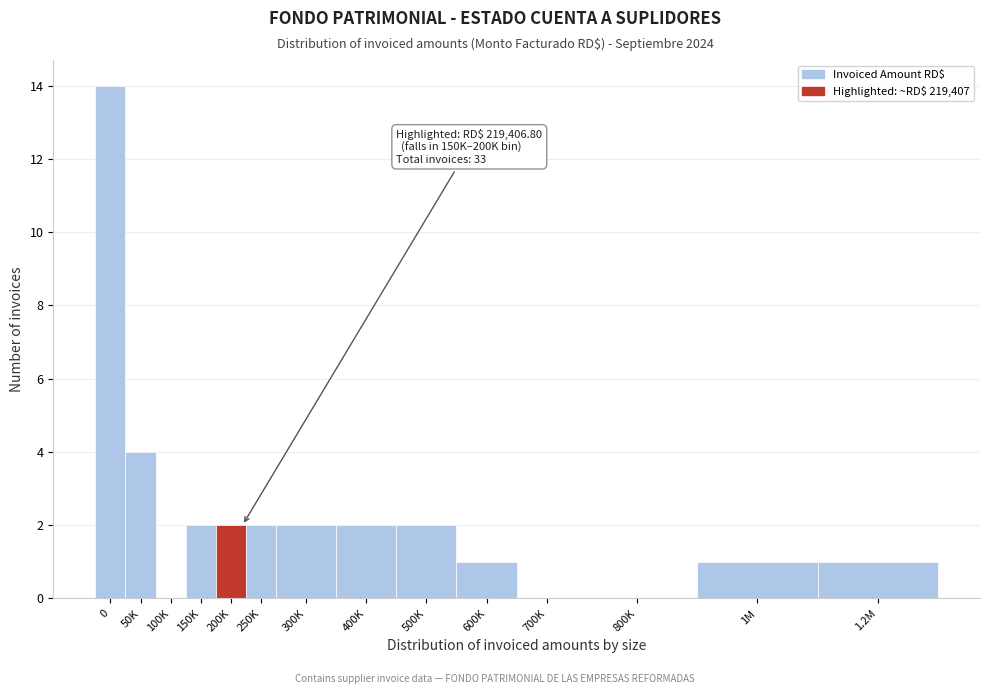

Reading left to right, extract all data points from this chart.

0=14	50K=4	100K=0	150K=2	200K=2	250K=2	300K=2	400K=2	500K=2	600K=1	700K=0	800K=0	1M=1	1.2M=1